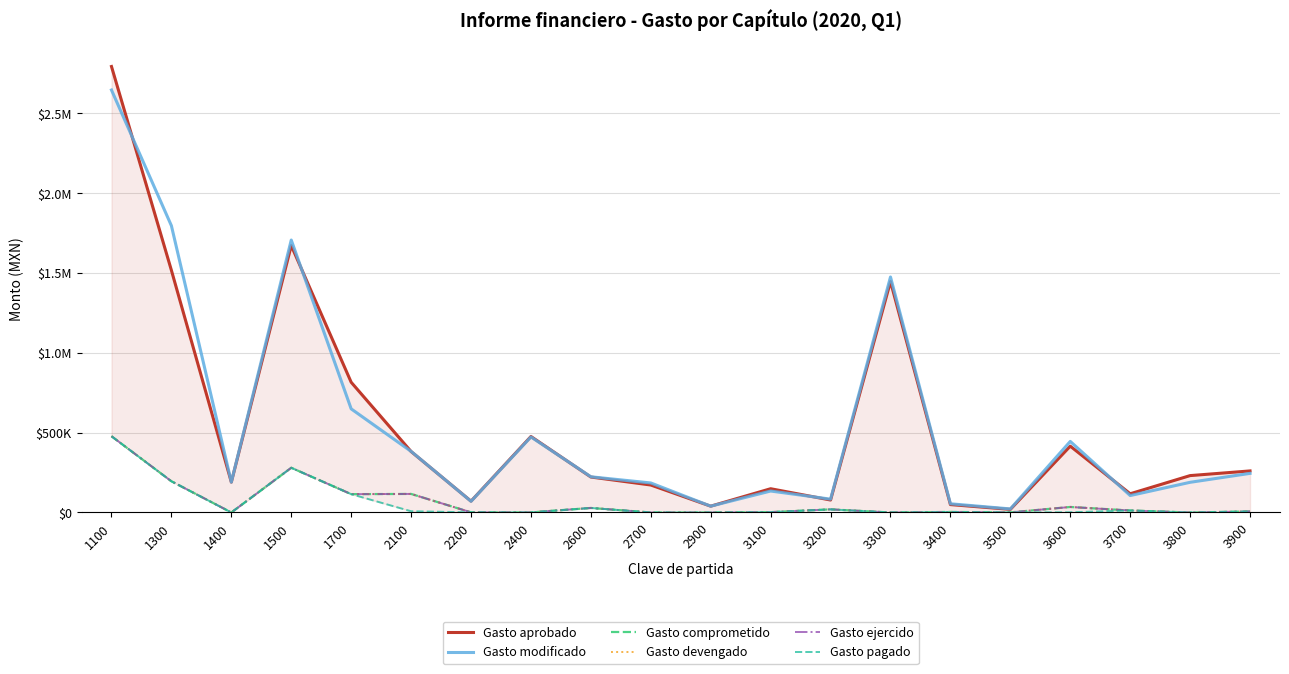

True or false: Gasto comprometido has more than 1 interior local peaks.

True